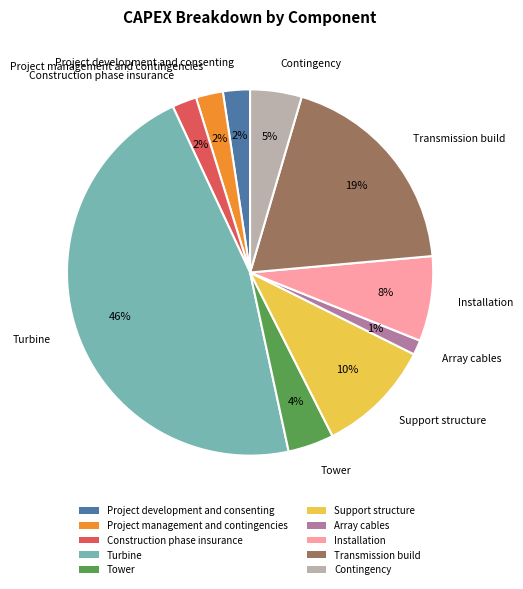

To the nearest percent, what is the difference between the largest and smallest slice percentages?

45%